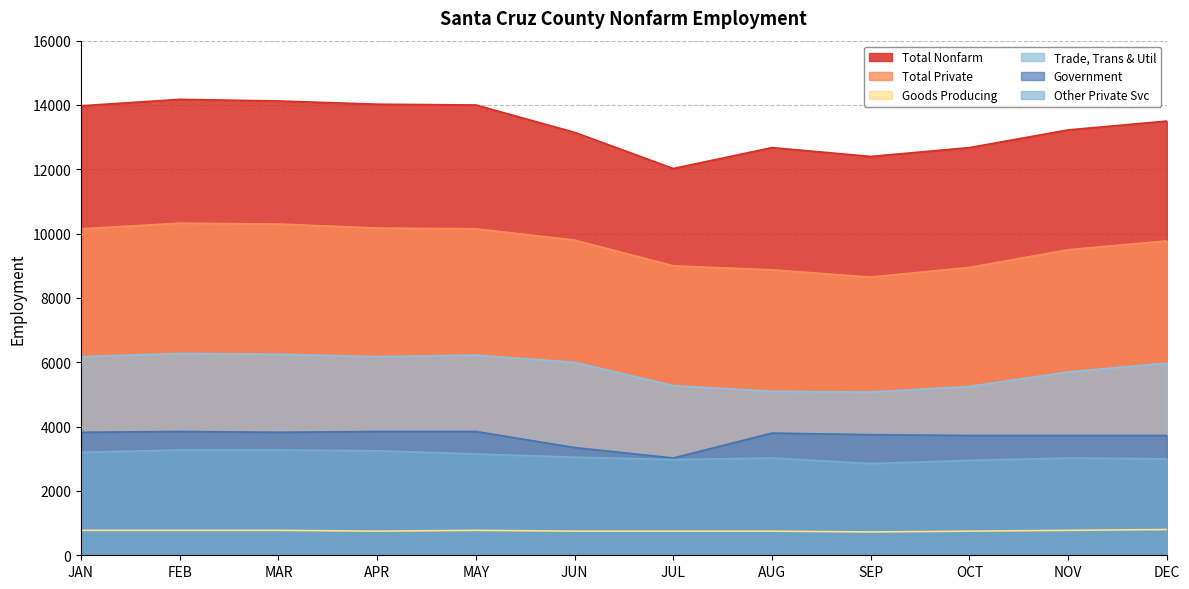

Rank the categories by Goods Producing value from lowest to highest.

SEP, APR, JUN, JUL, AUG, OCT, JAN, FEB, MAR, MAY, NOV, DEC